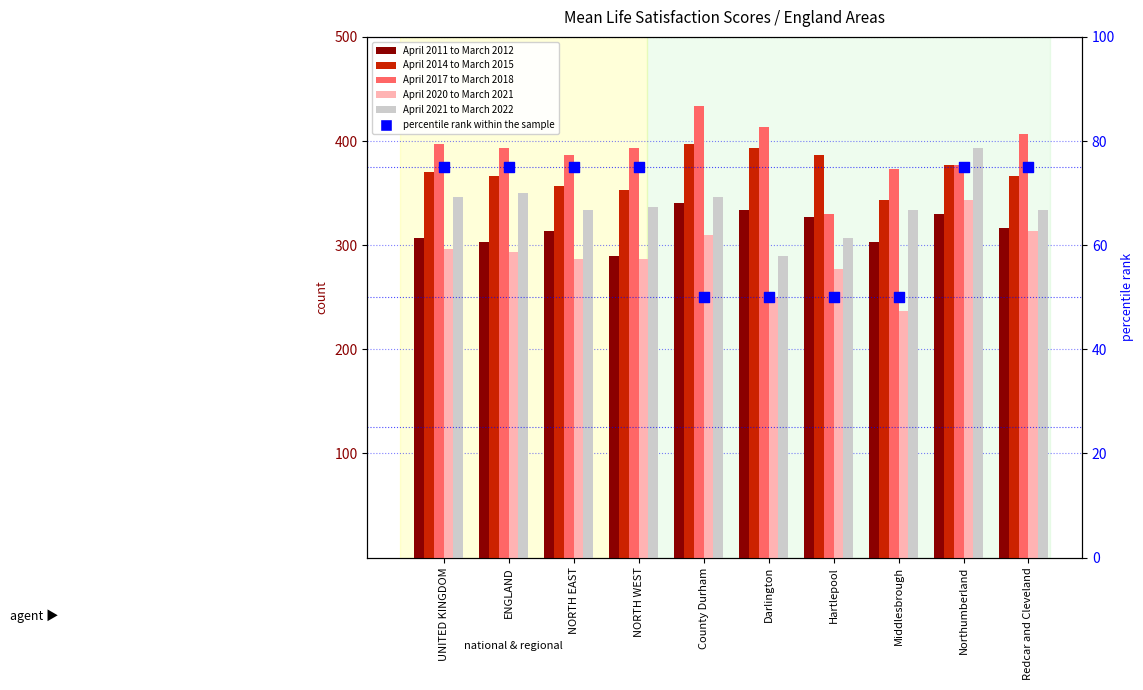

At how many categories does at least one series exceed 113?

10